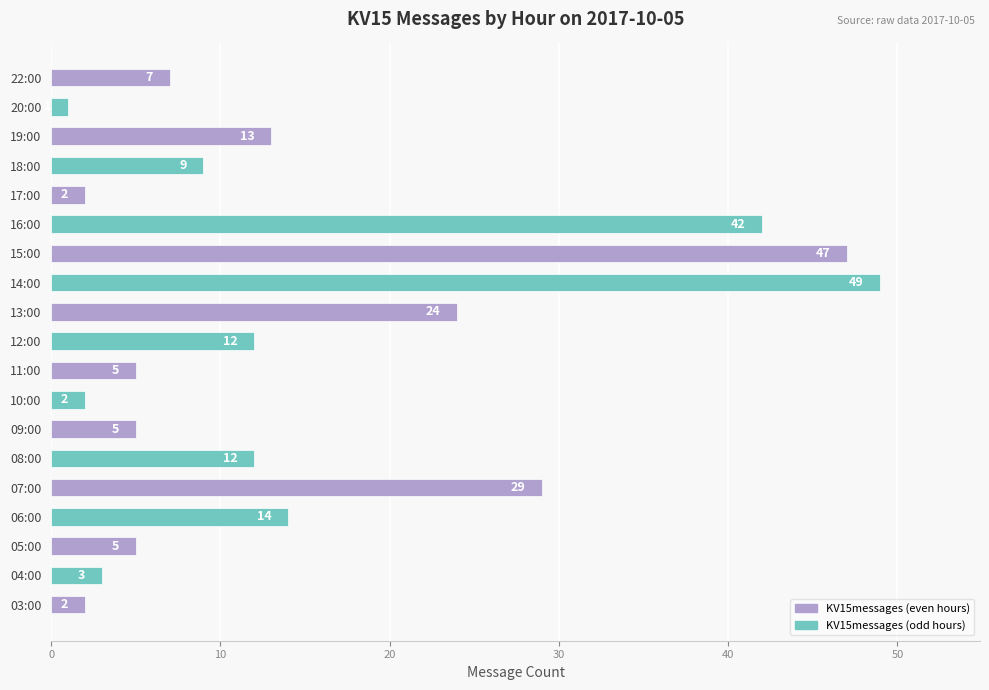

Are the bars horizontal?

Yes